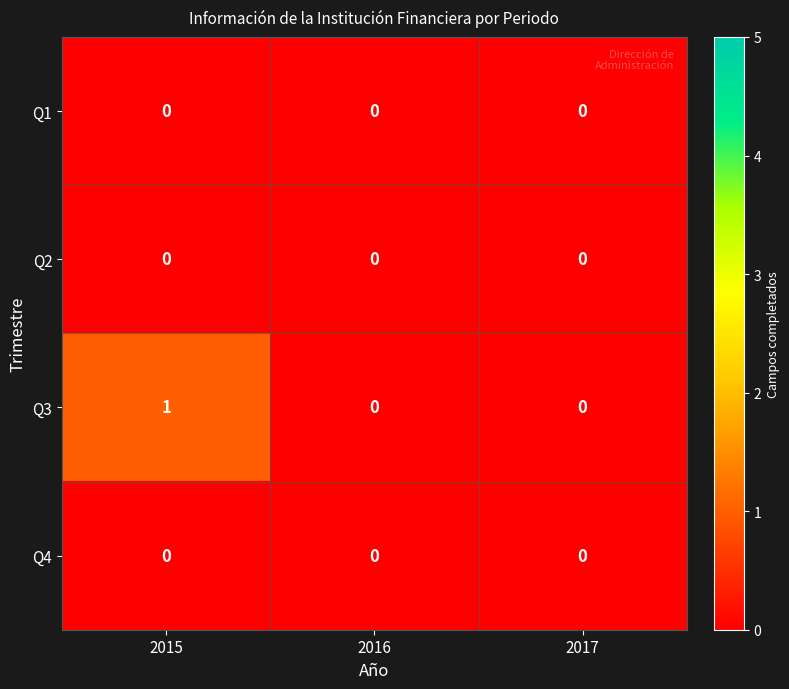

How many values in the Q3 series exceed 0?

1